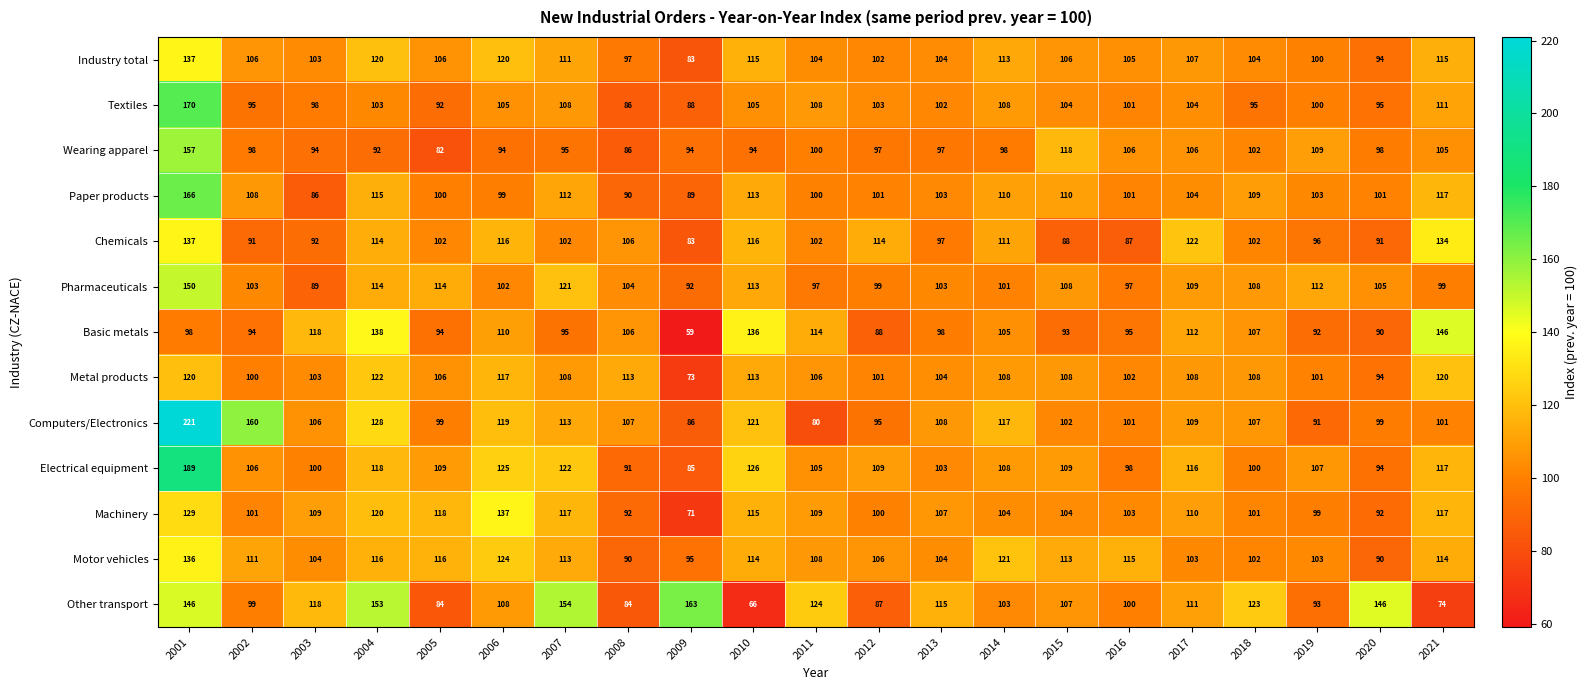

True or false: Wearing apparel has a value of 38 at 2014.

False